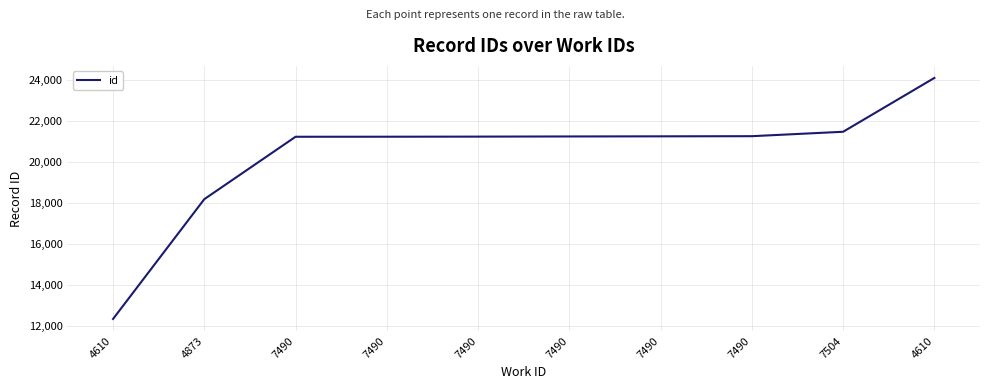

What is the sum of all values?

203596